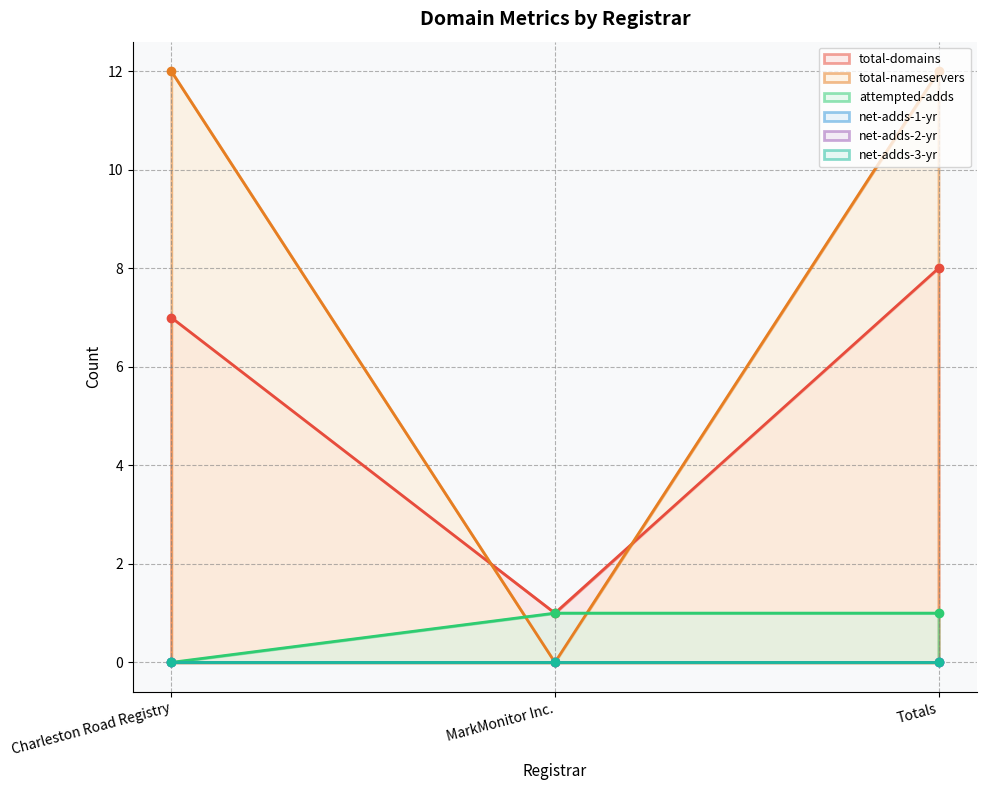

What is the approximate value of total-domains at Charleston Road Registry?

7